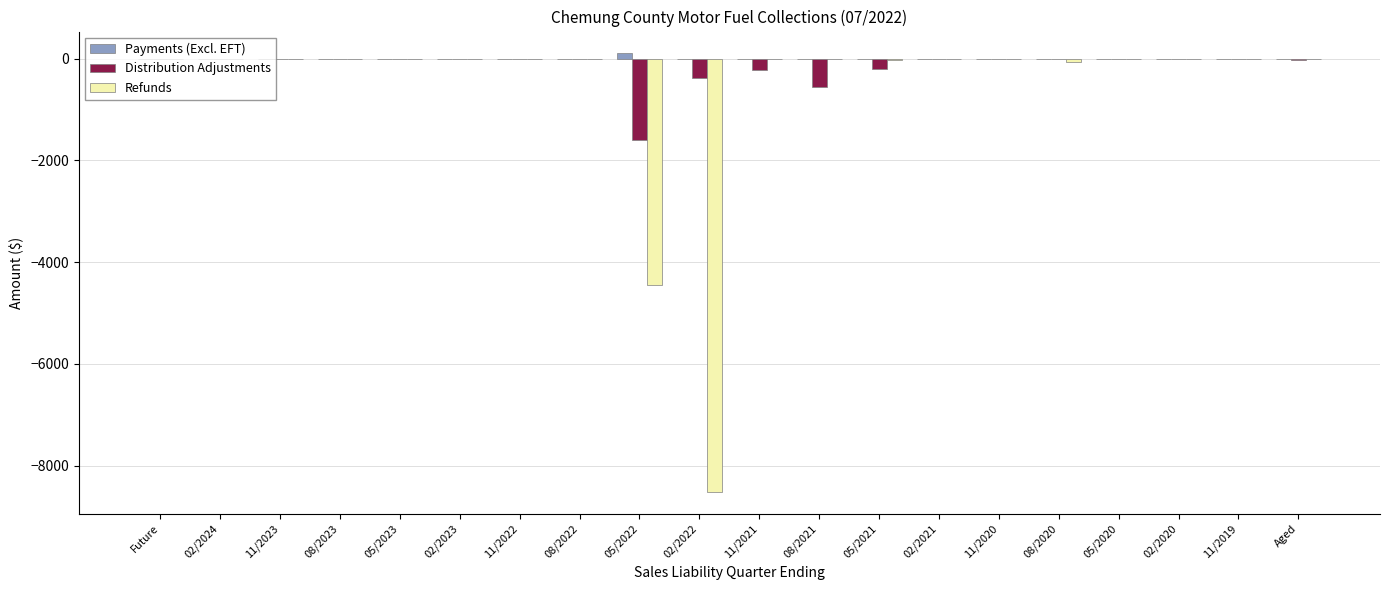

What is the sum of all Refunds values?

-13058.2